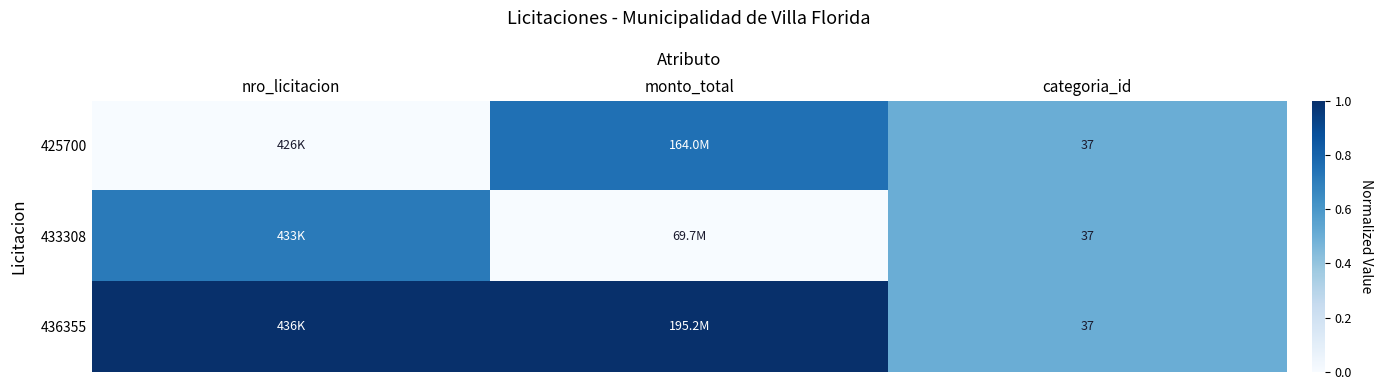

Rank the series at categoria_id from lowest to highest value.

425700, 433308, 436355